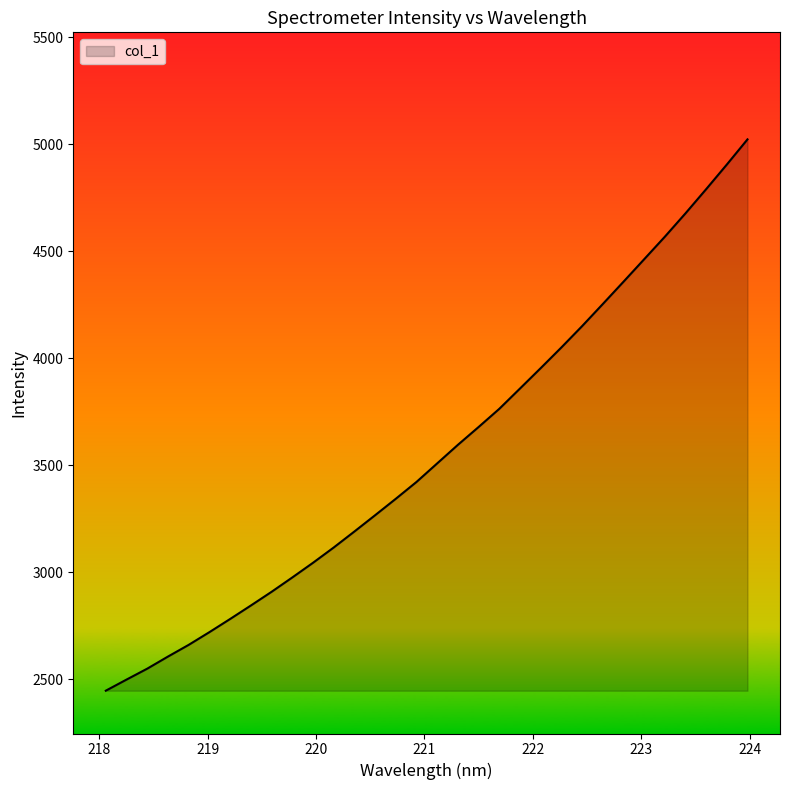

What is the greatest value displayed?

5022.2